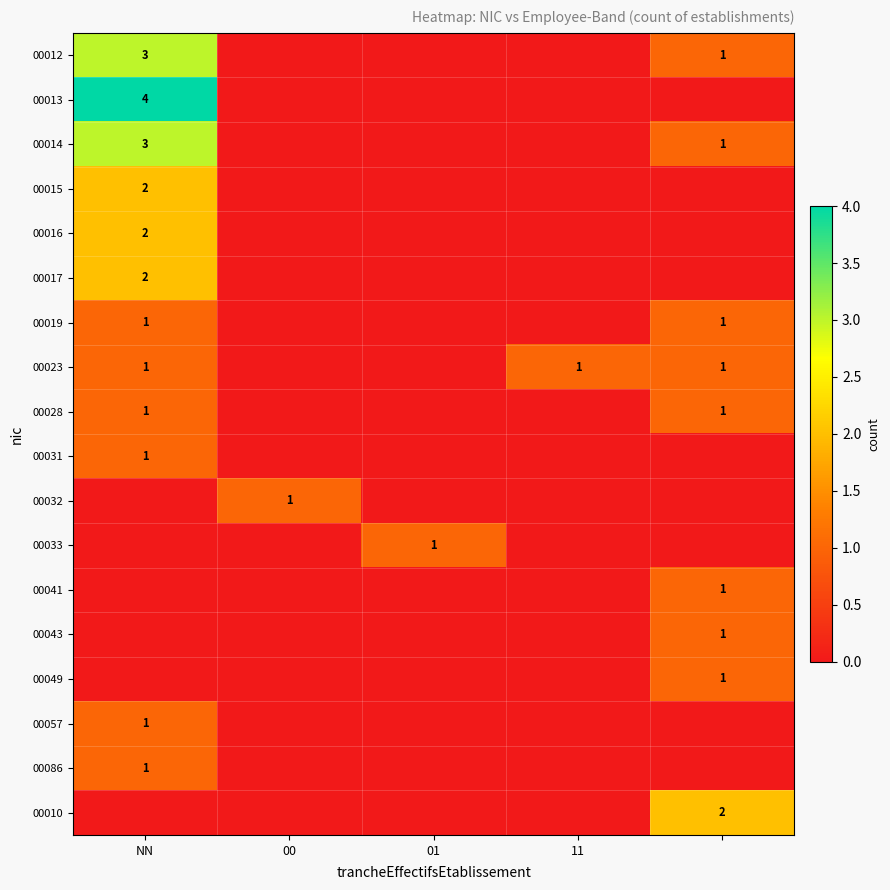

The value of 00028 at NN is 1. True or false?

True